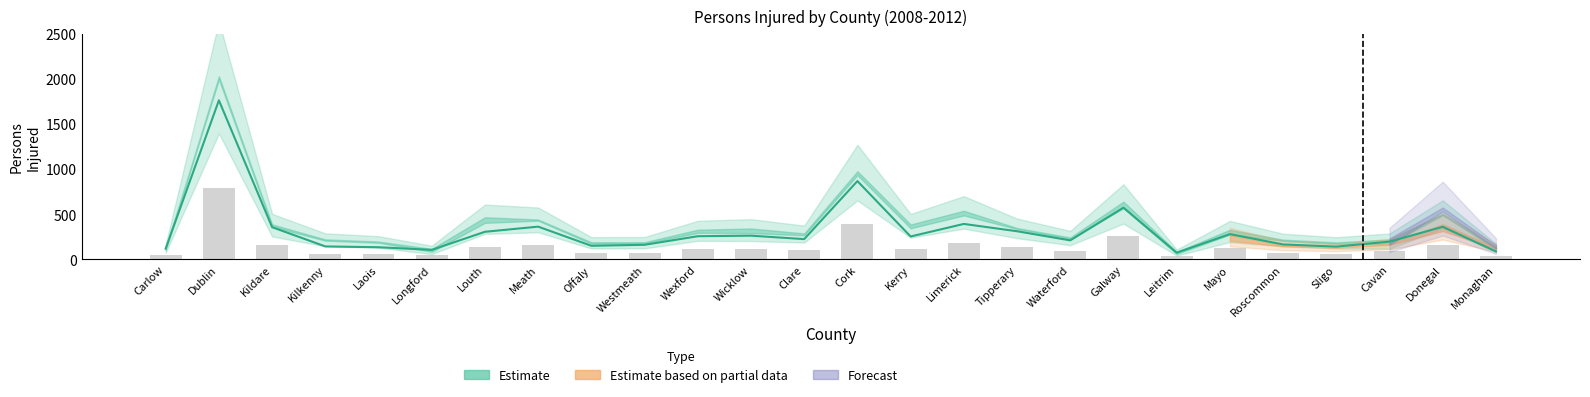

True or false: Persons Injured 2012 has a value of 239 at Kerry.

True